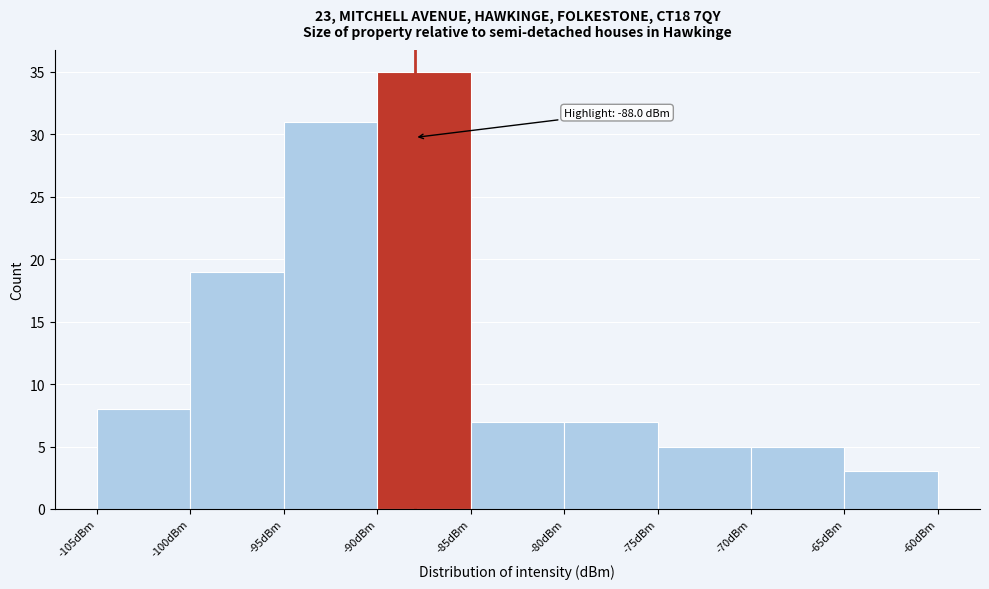

Over which range of the x-axis is the bar tallest?

-90 to -85